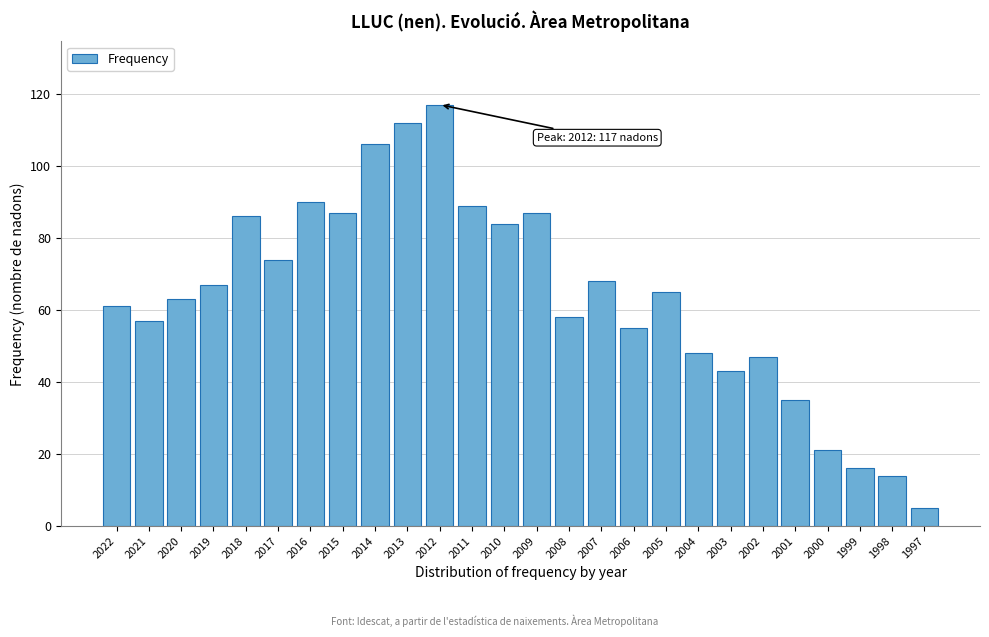

Reading right to left, list all the values displayed in this chart.

5	14	16	21	35	47	43	48	65	55	68	58	87	84	89	117	112	106	87	90	74	86	67	63	57	61